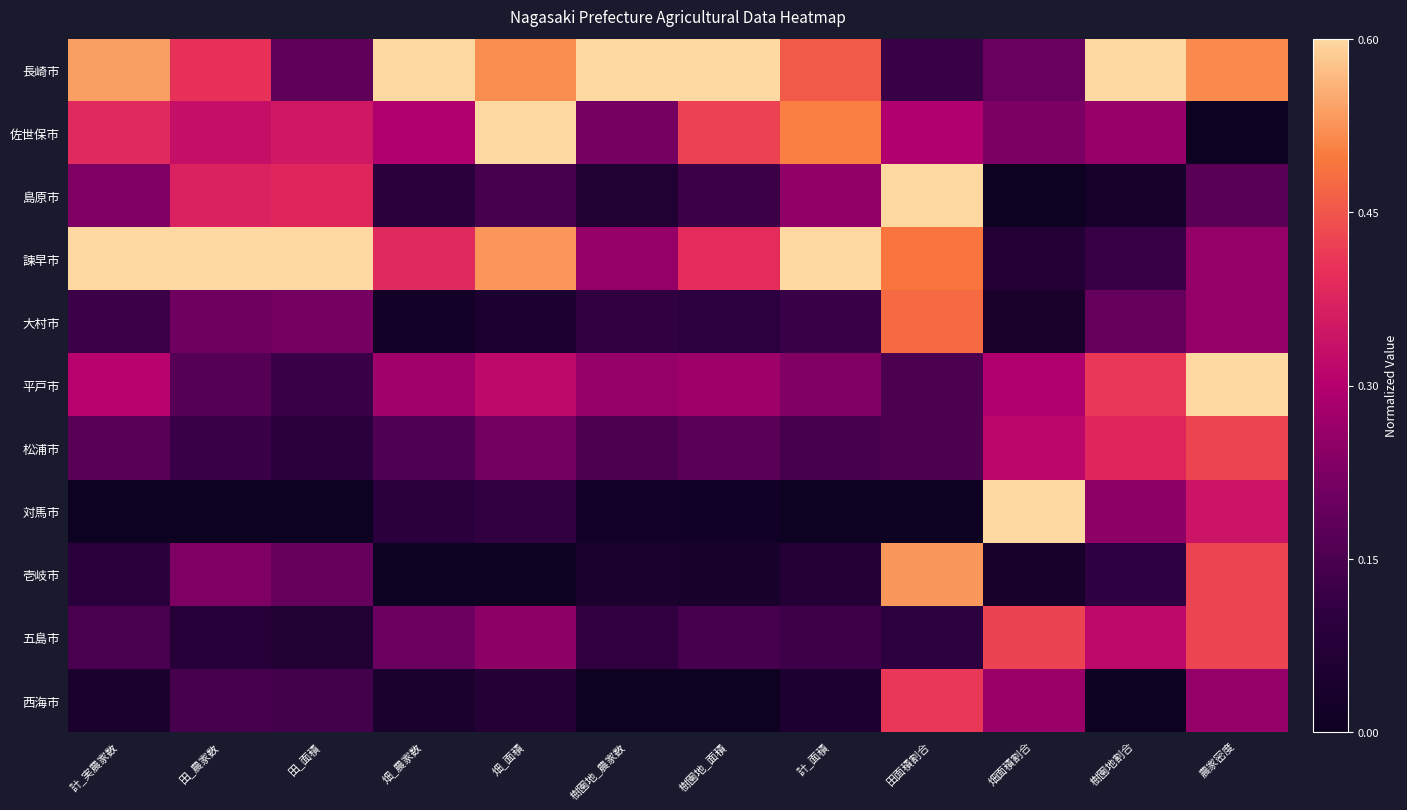

Which category has the lowest value across all series?

農家密度